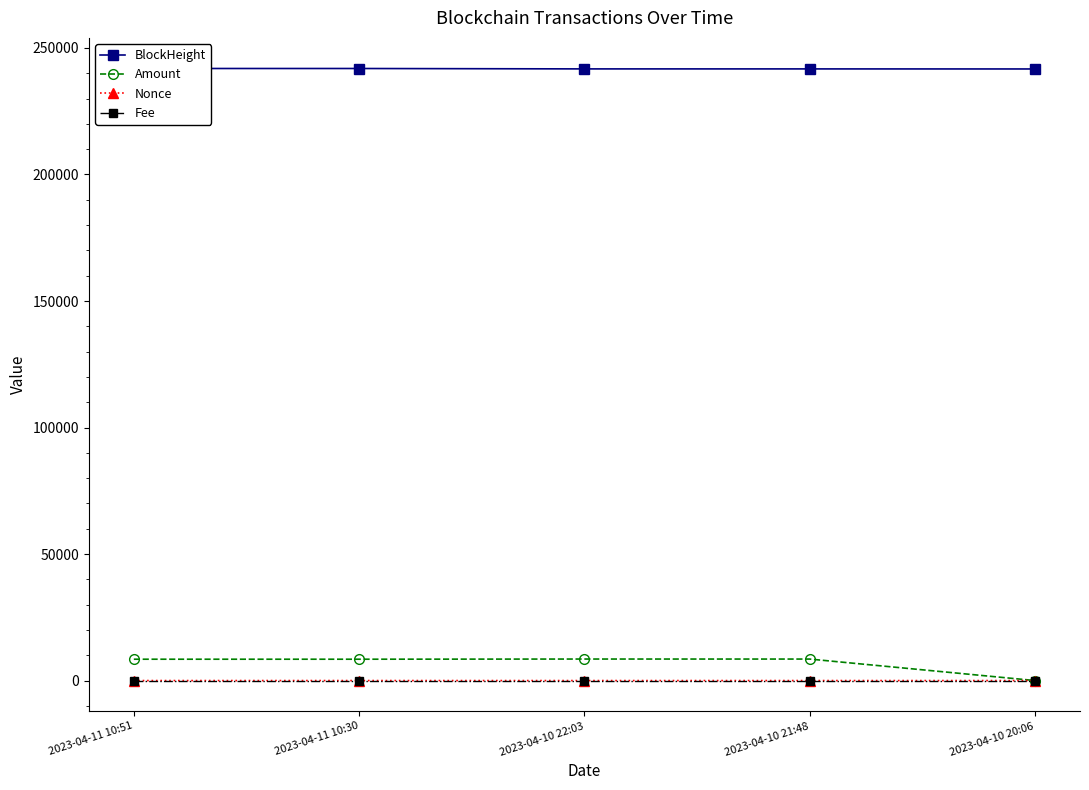

Is the value of Nonce at 2023-04-11 10:51 greater than the value of Amount at 2023-04-10 22:03?

No